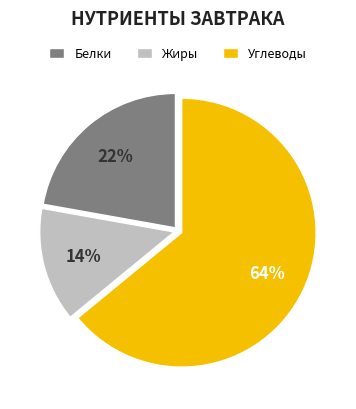

How many segments does this pie chart have?

3